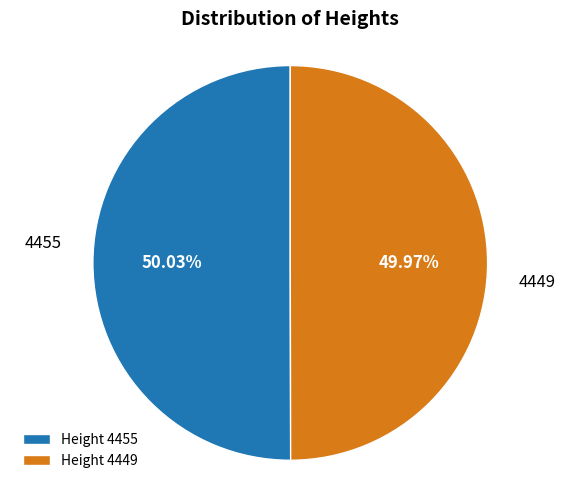

Is there any slice that represents more than half of the pie?

Yes